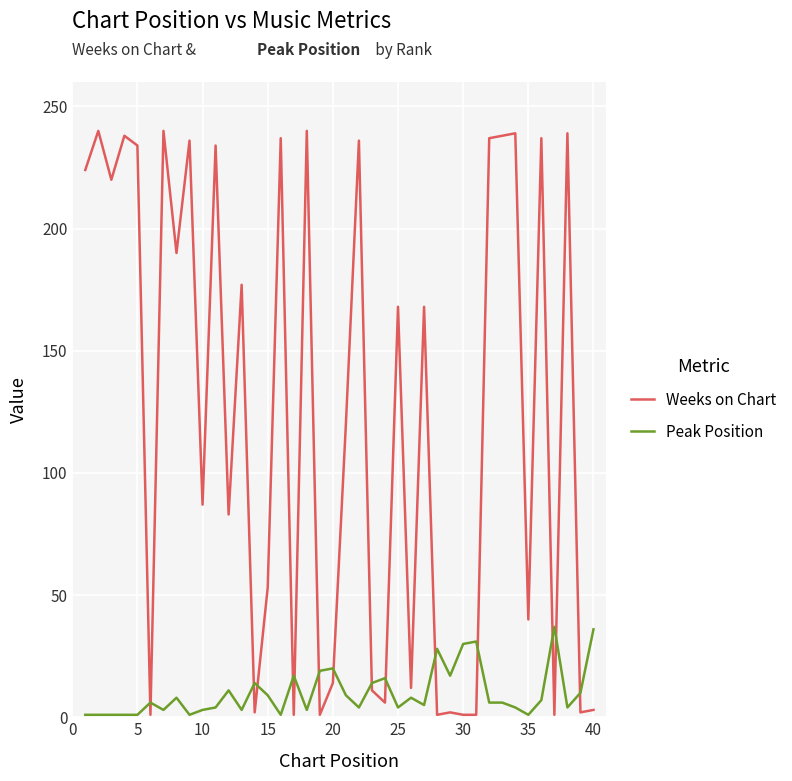

List the series in order of their overall mean, lowest first.

Peak Position, Weeks on Chart